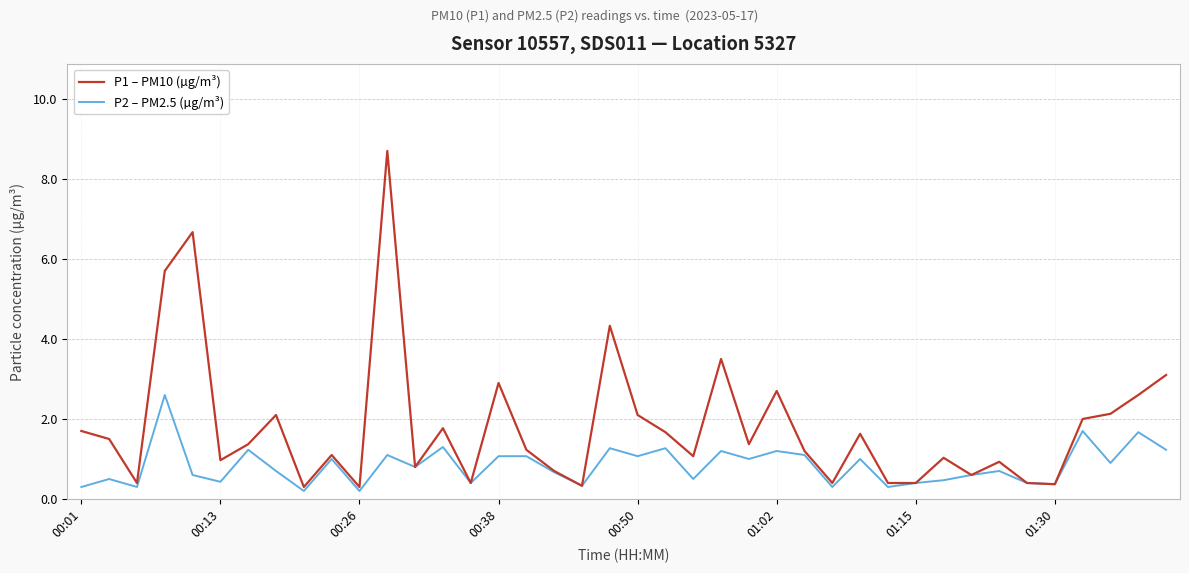

Which series has the largest range (max minus min)?

P1 – PM10 (µg/m³)